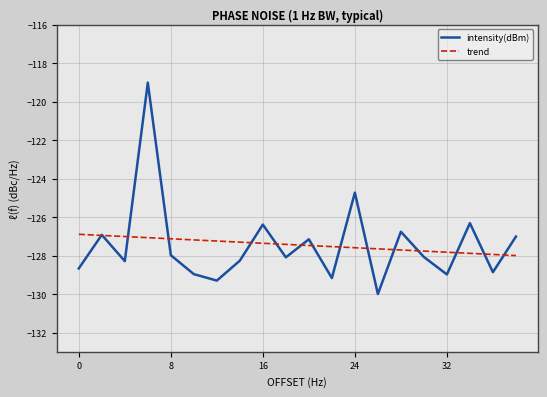

What is the maximum value for trend?

-126.9